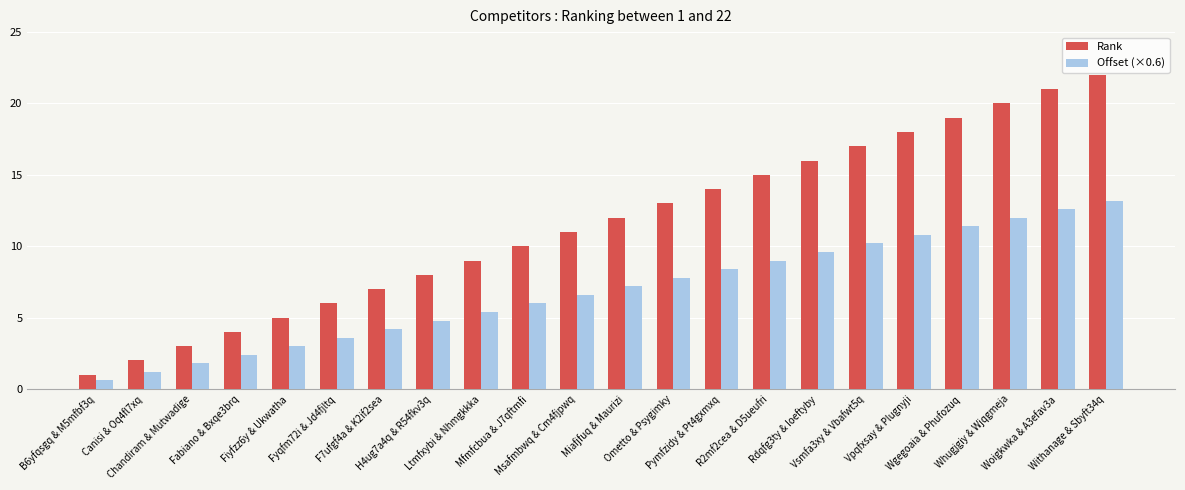

The Rank series shows 6.0 at Fyqfm72i & Jd4fjltq. True or false?

True